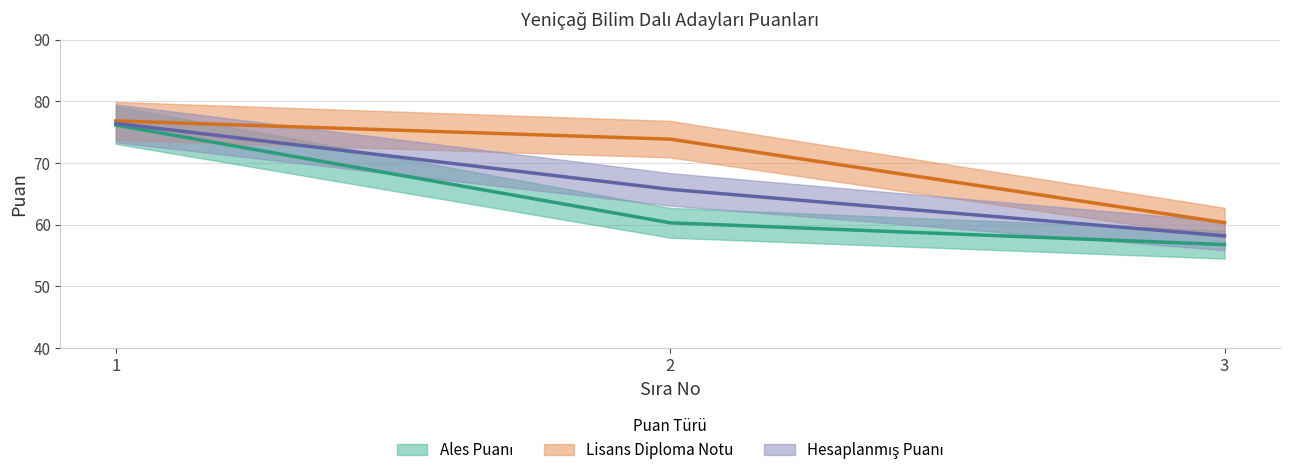

Reading left to right, extract all data points from this chart.

Ales Puanı: 1=76.2	2=60.3	3=56.8
Lisans Diploma Notu: 1=76.8	2=73.9	3=60.3
Hesaplanmış Puanı: 1=76.4	2=65.7	3=58.2